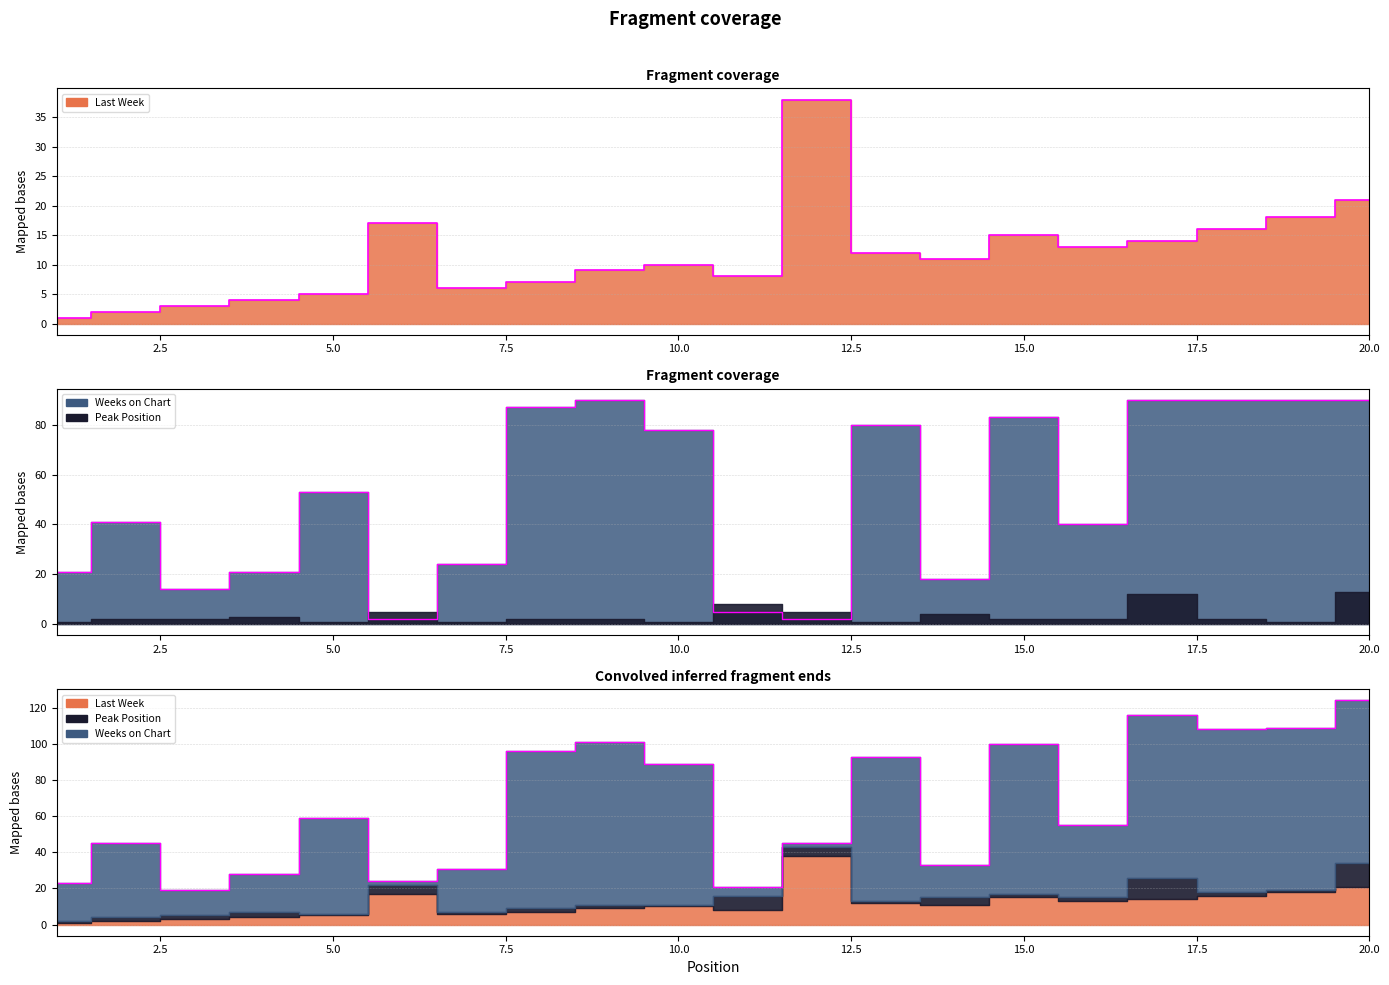

True or false: Weeks on Chart and Last Week intersect in this chart.

True